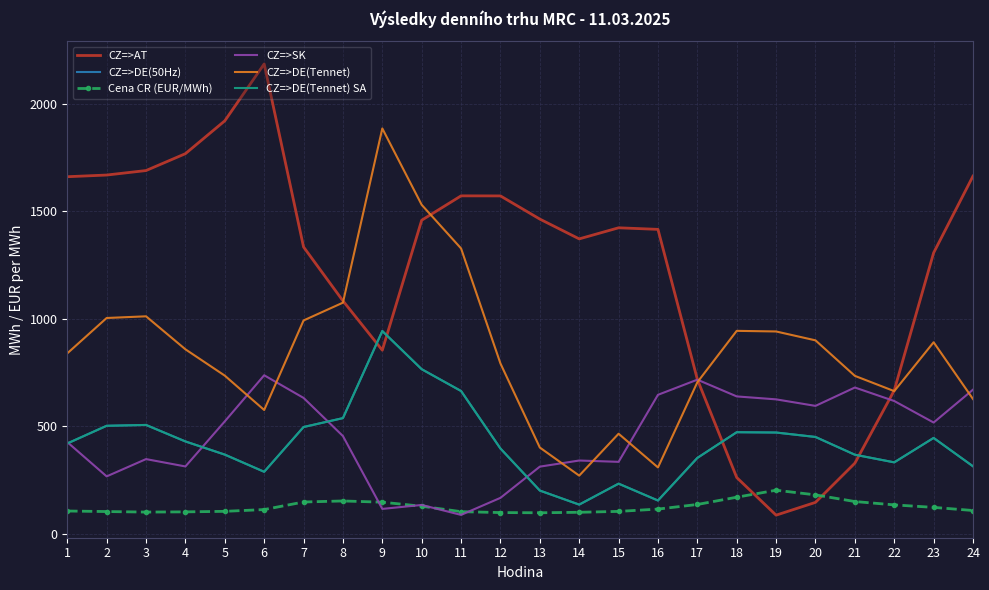

The value of CZ=>DE(Tennet) at 6 is 282.8. True or false?

False